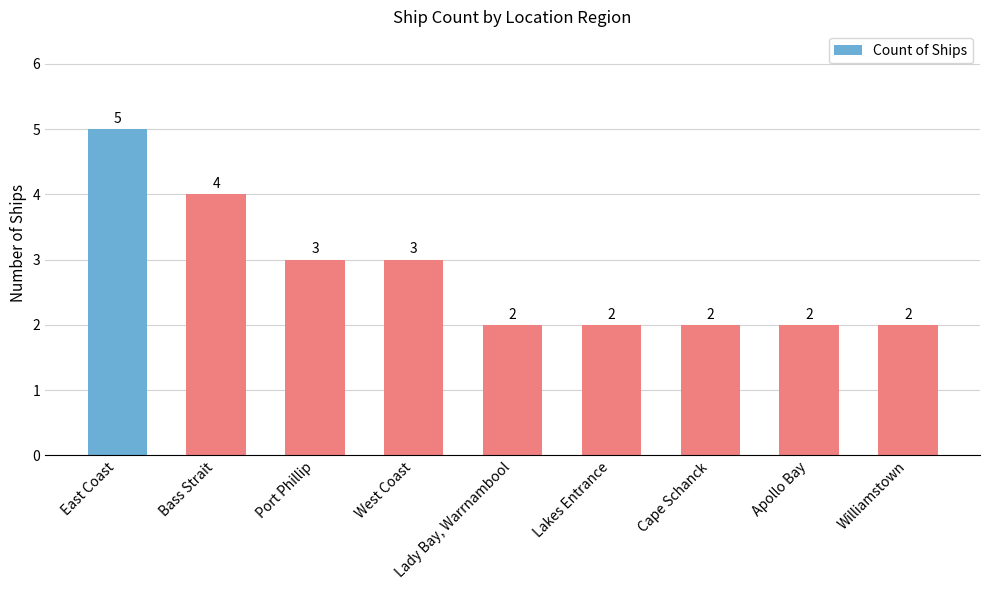

What is the label of the 3rd bar from the left?

Port Phillip